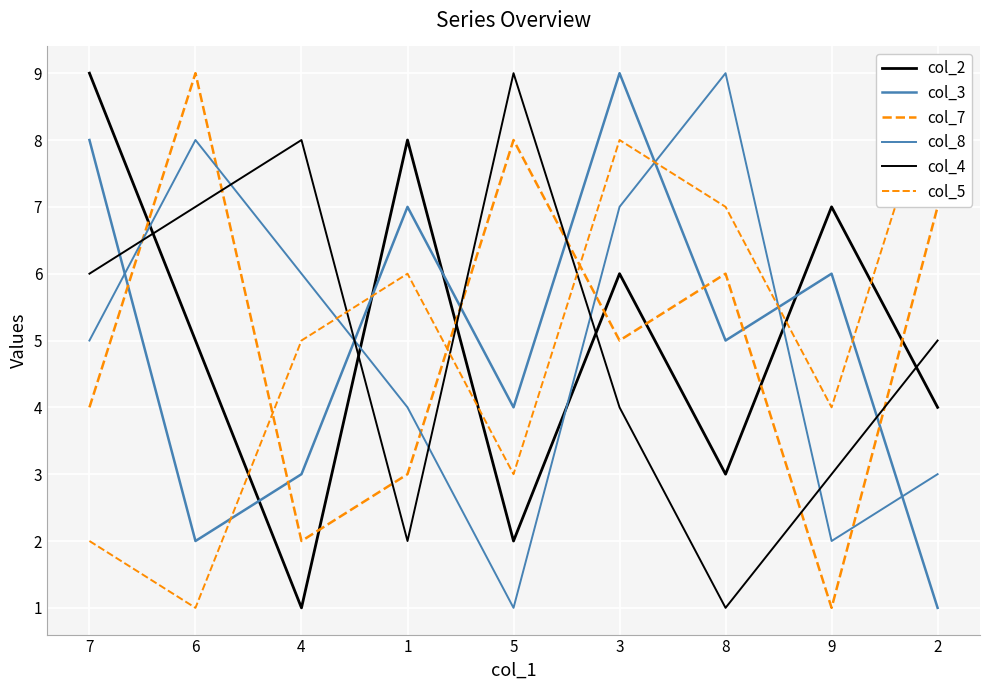

Does the chart display data point markers on the line(s)?

No